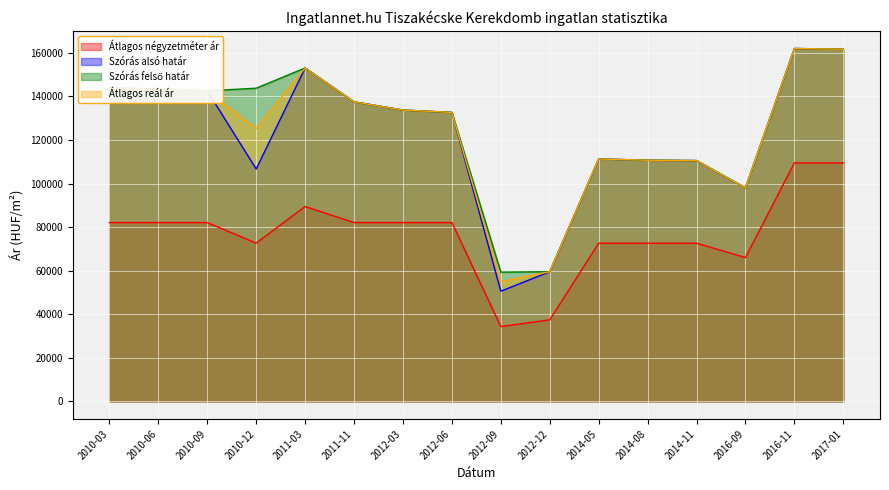

Rank the series at 2012-09 from highest to lowest value.

Szórás felső határ, Átlagos reál ár, Szórás alsó határ, Átlagos négyzetméter ár